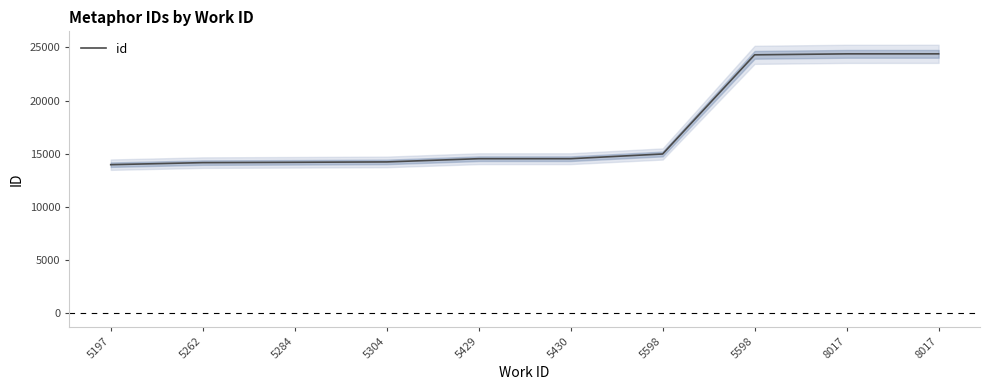

Rank the categories by value from highest to lowest.

8017, 8017, 5598, 5598, 5430, 5429, 5304, 5284, 5262, 5197